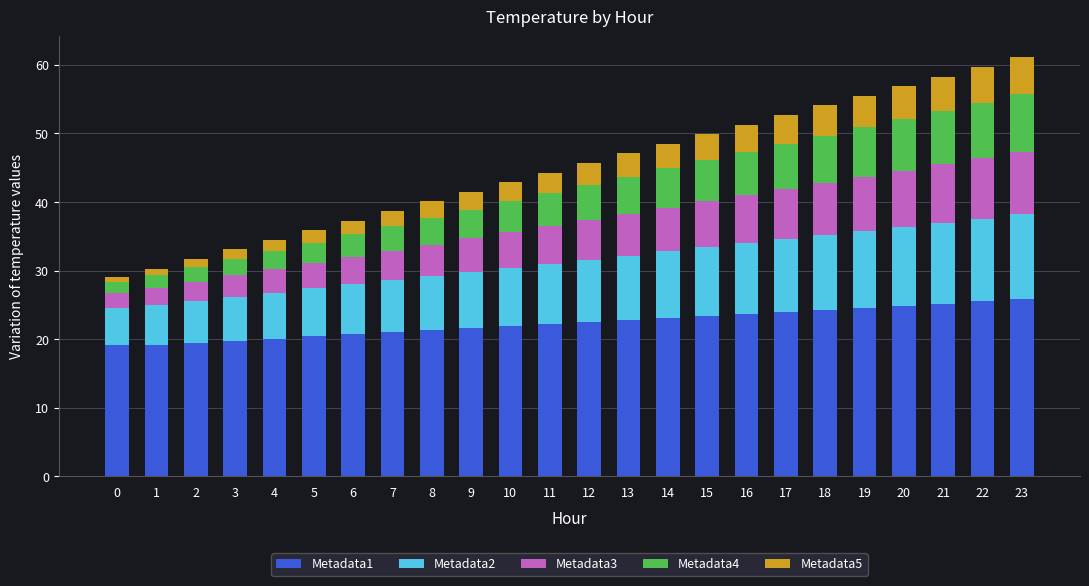

What is the total value across all series at 3?

33.1